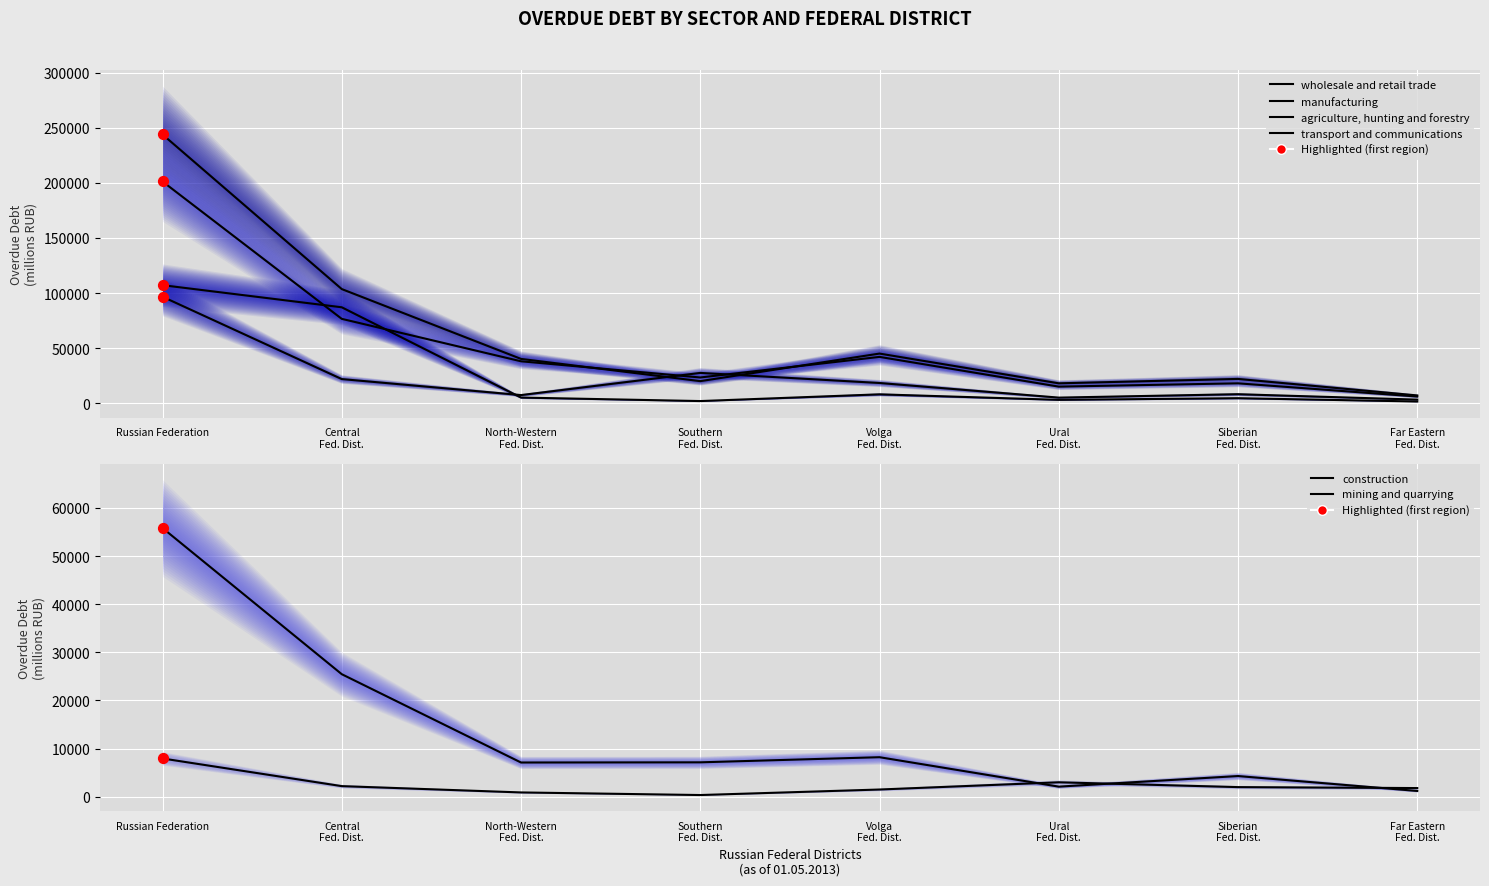

At which category is the sum across all series the highest?

Russian Federation